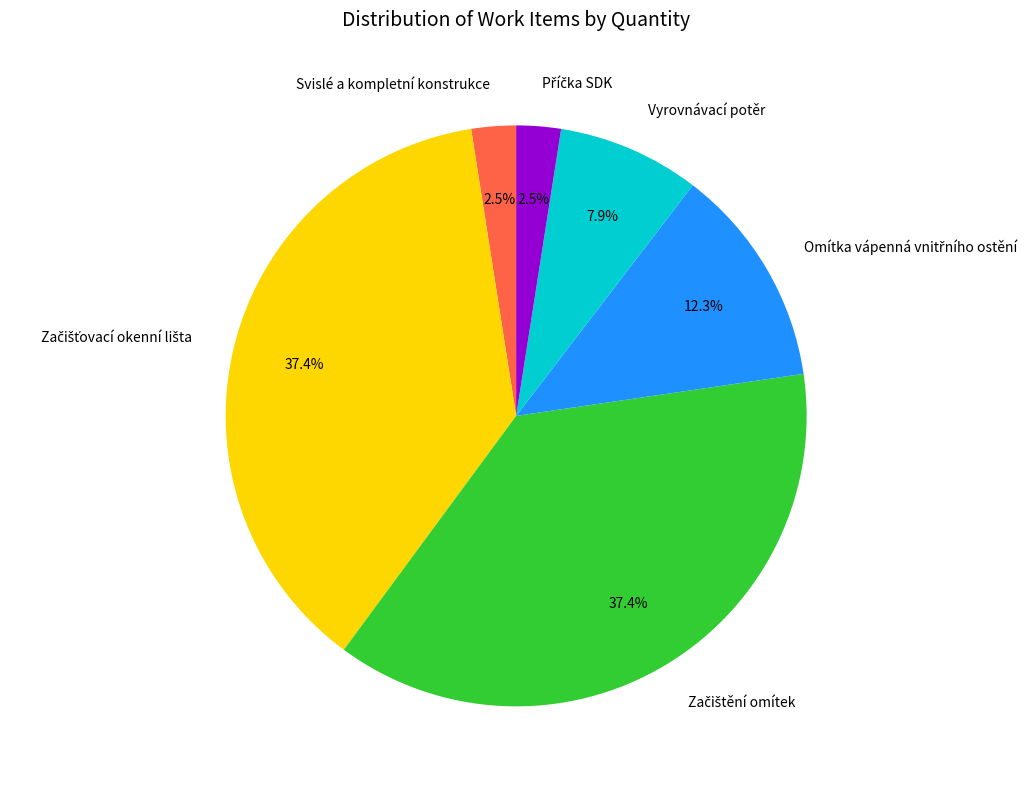

How many slices are in this pie chart?

6